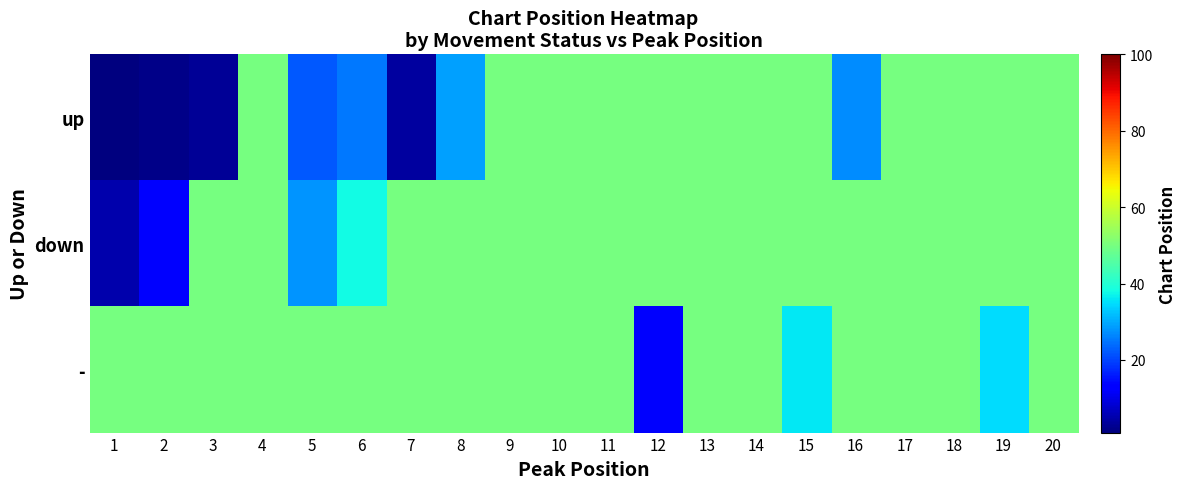

What is the total value across all series at 2?

65